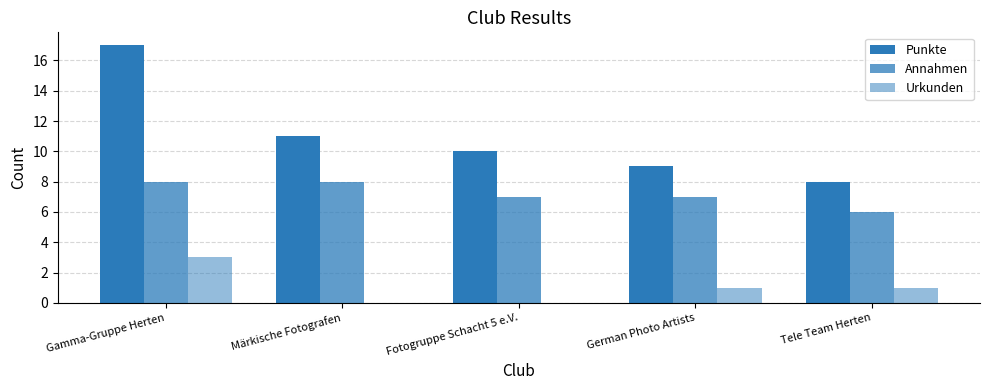

Is it true that Urkunden equals 1 at Fotogruppe Schacht 5 e.V.?

False